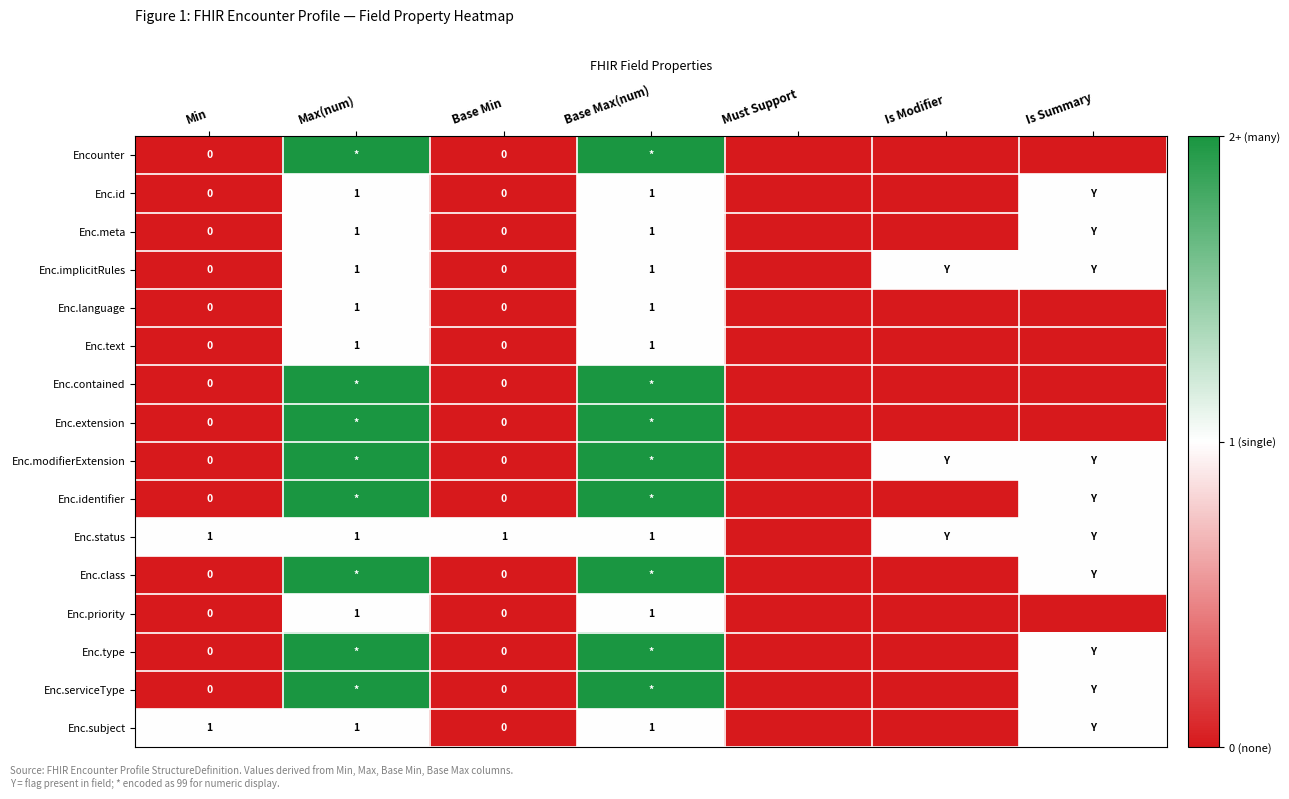

Which has a higher value, Min or Base Min?

Min